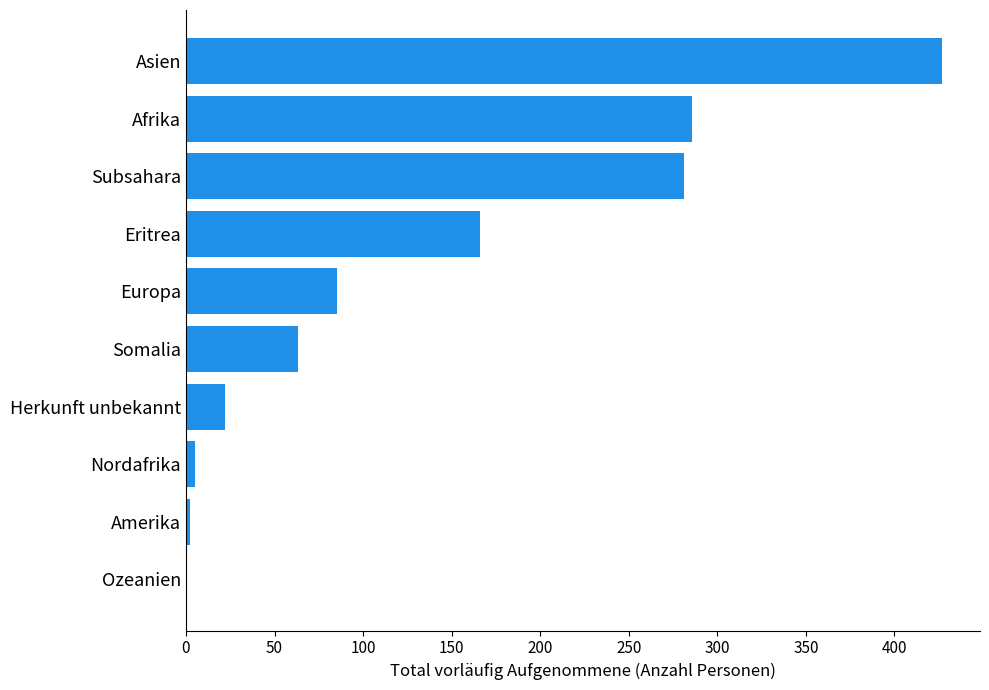

What is the change in value from Herkunft unbekannt to Eritrea?

+144